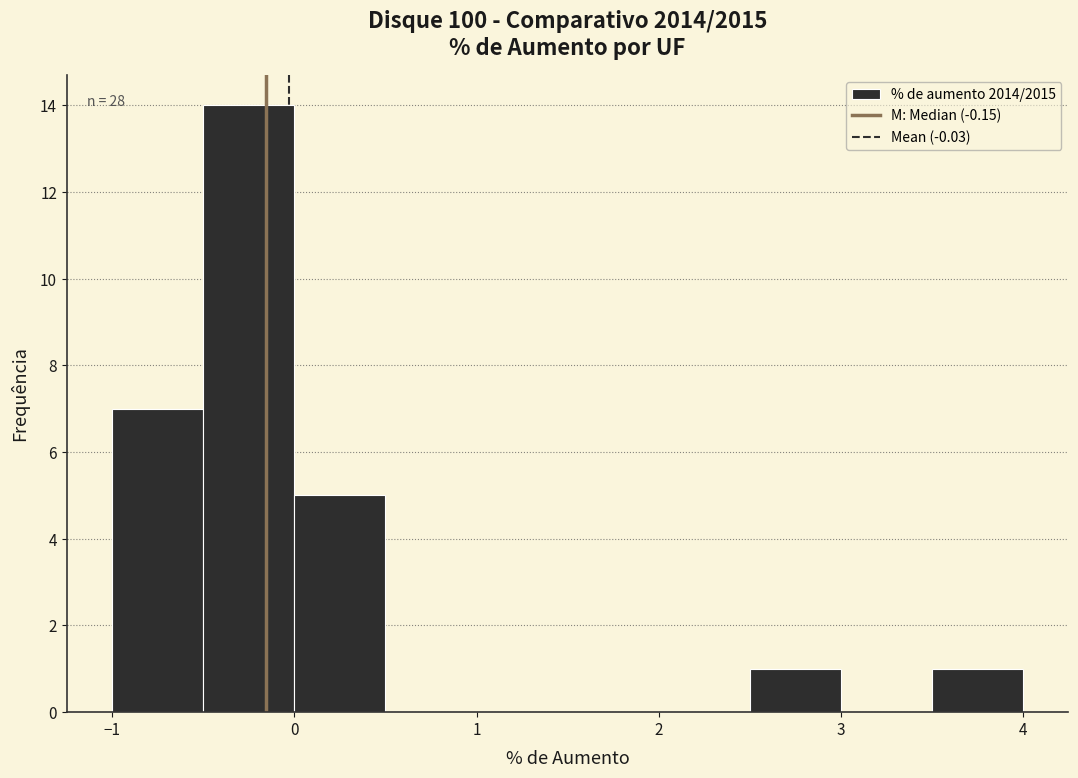

Over which range of the x-axis is the bar tallest?

-0.5 to 0.0